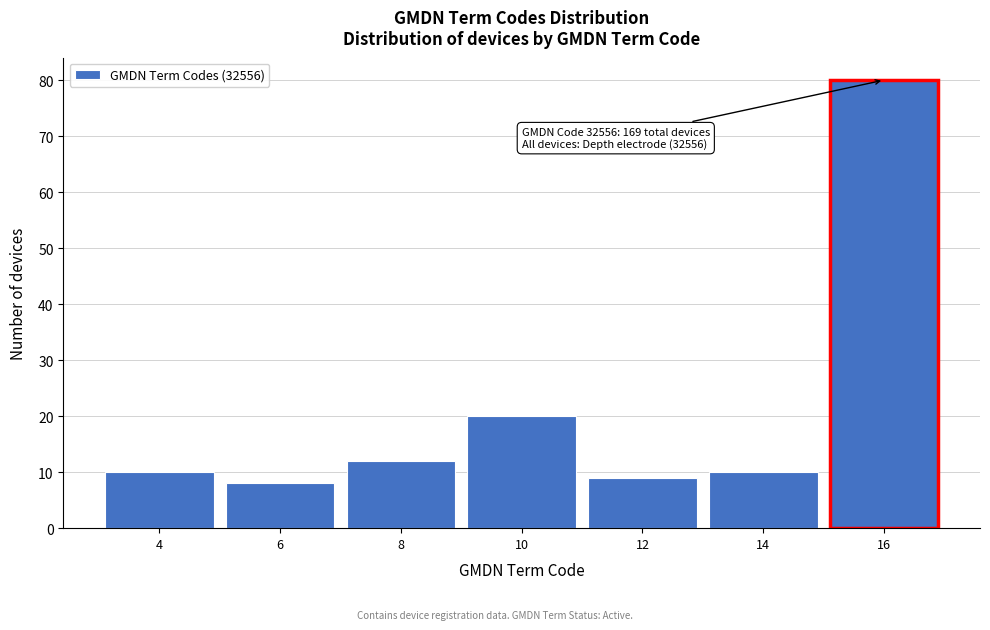

Reading left to right, list all the values displayed in this chart.

4=10	6=8	8=12	10=20	12=9	14=10	16=80